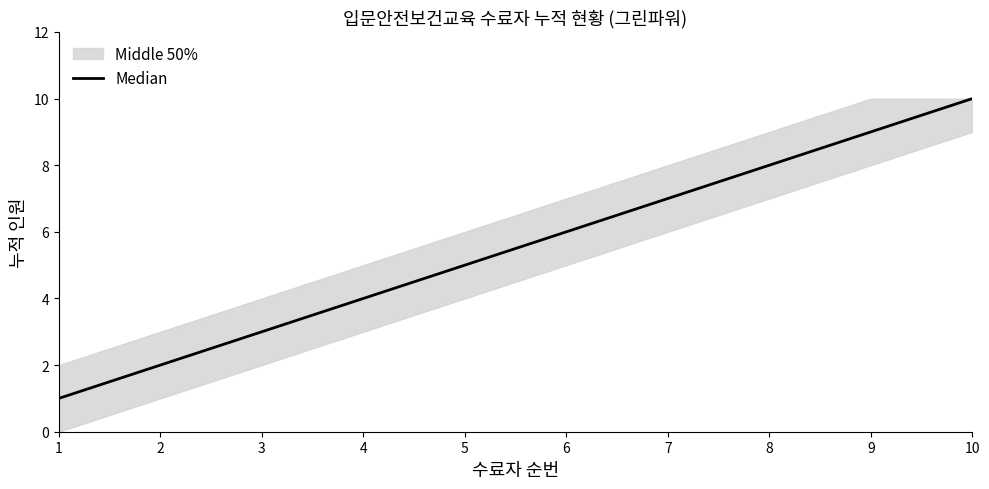

What is the maximum value shown in the chart?

10